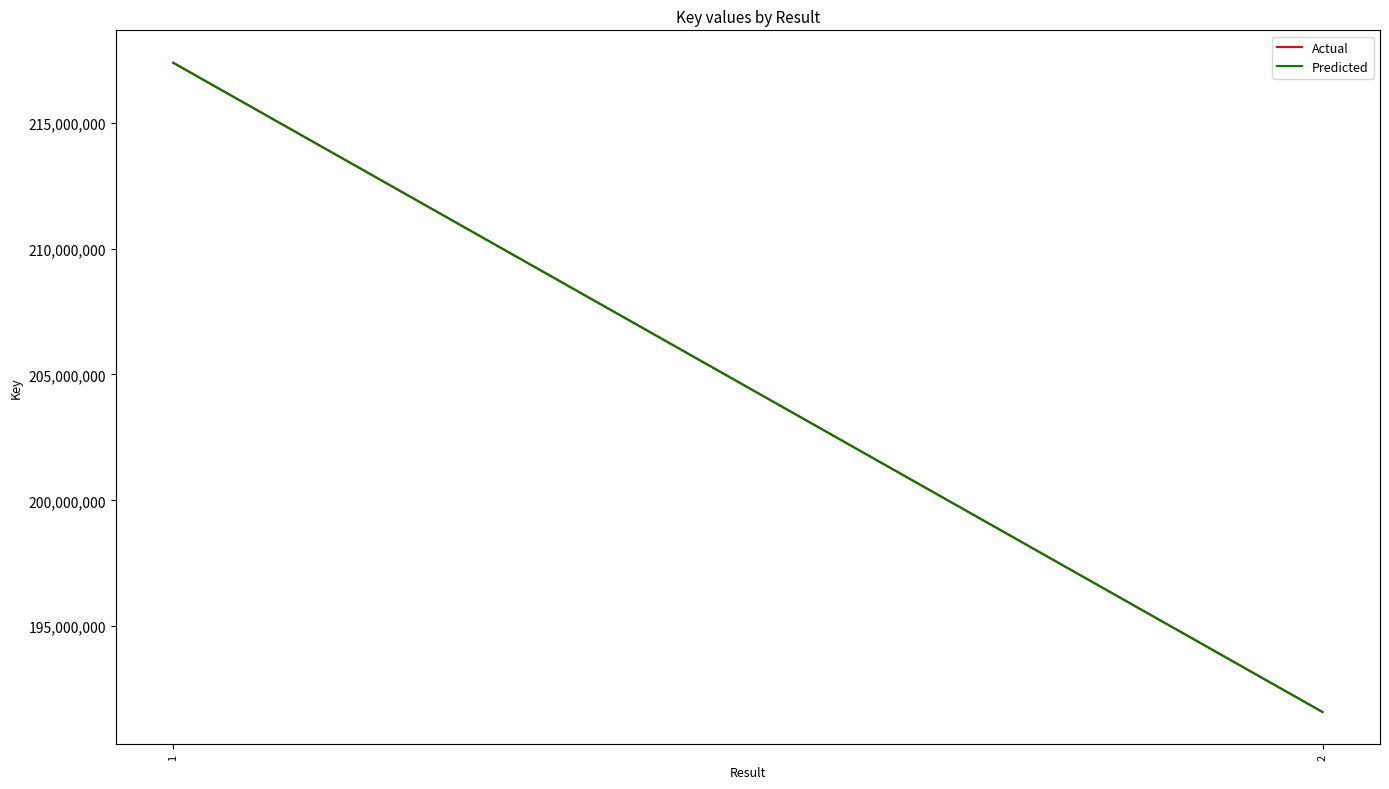

Is this an area chart (filled region under the line)?

No